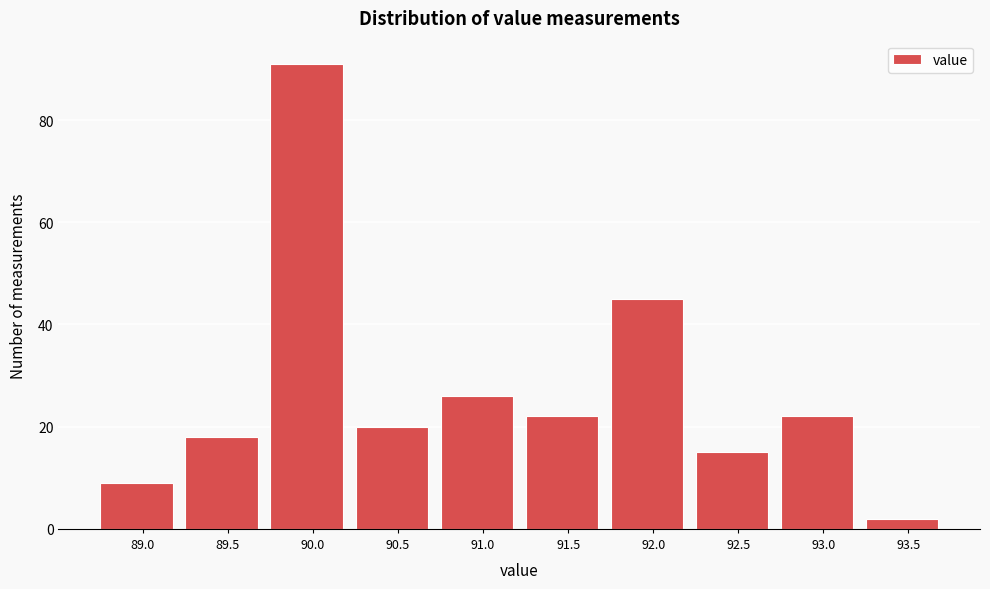

Reading left to right, transcribe all the data shown in this chart.

89.0=9	89.5=18	90.0=91	90.5=20	91.0=26	91.5=22	92.0=45	92.5=15	93.0=22	93.5=2